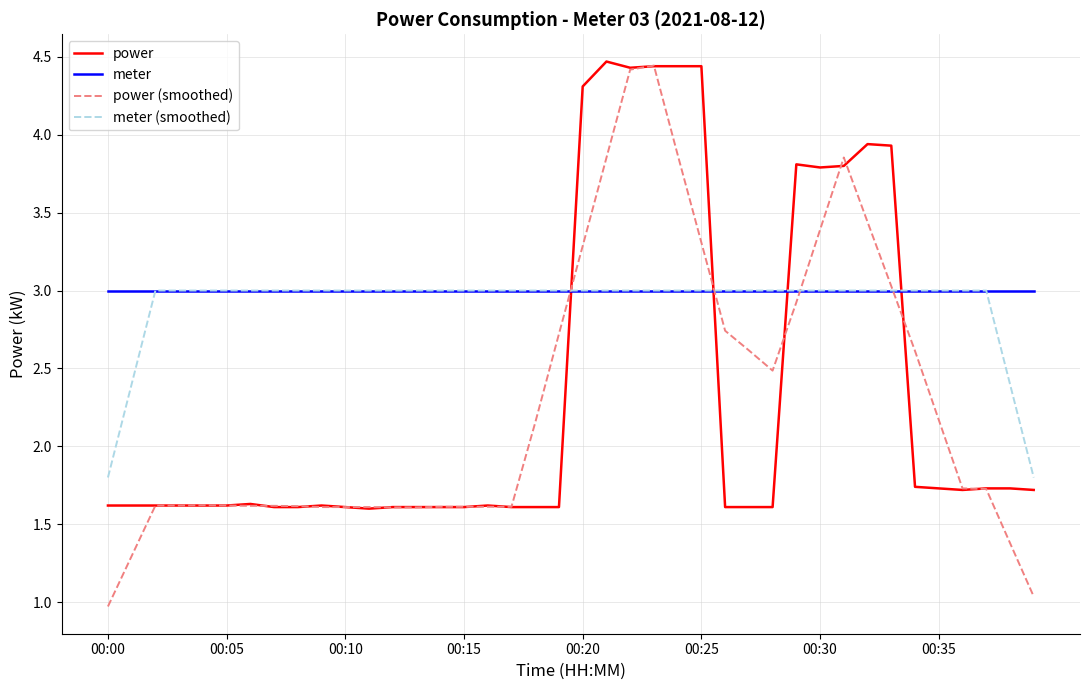

How many intersections are there between meter (smoothed) and power?

4